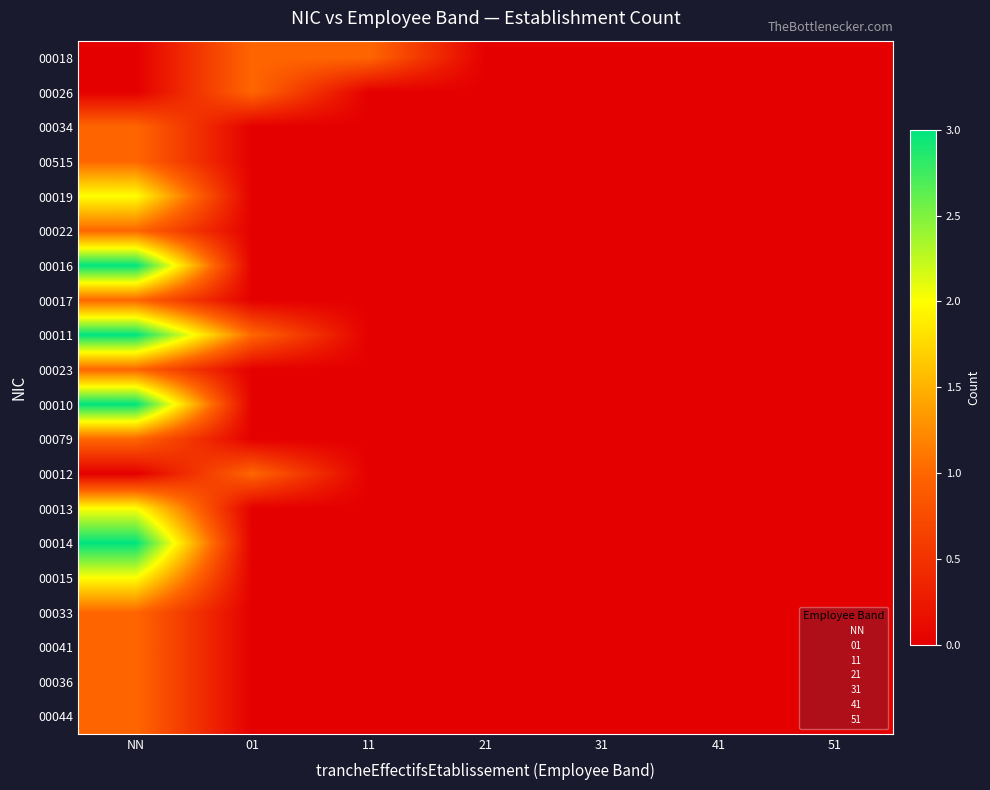

Between 41 and NN, which is larger?

41